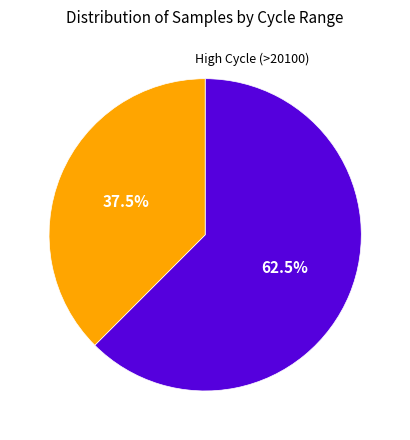

Is there a majority slice in this chart?

Yes